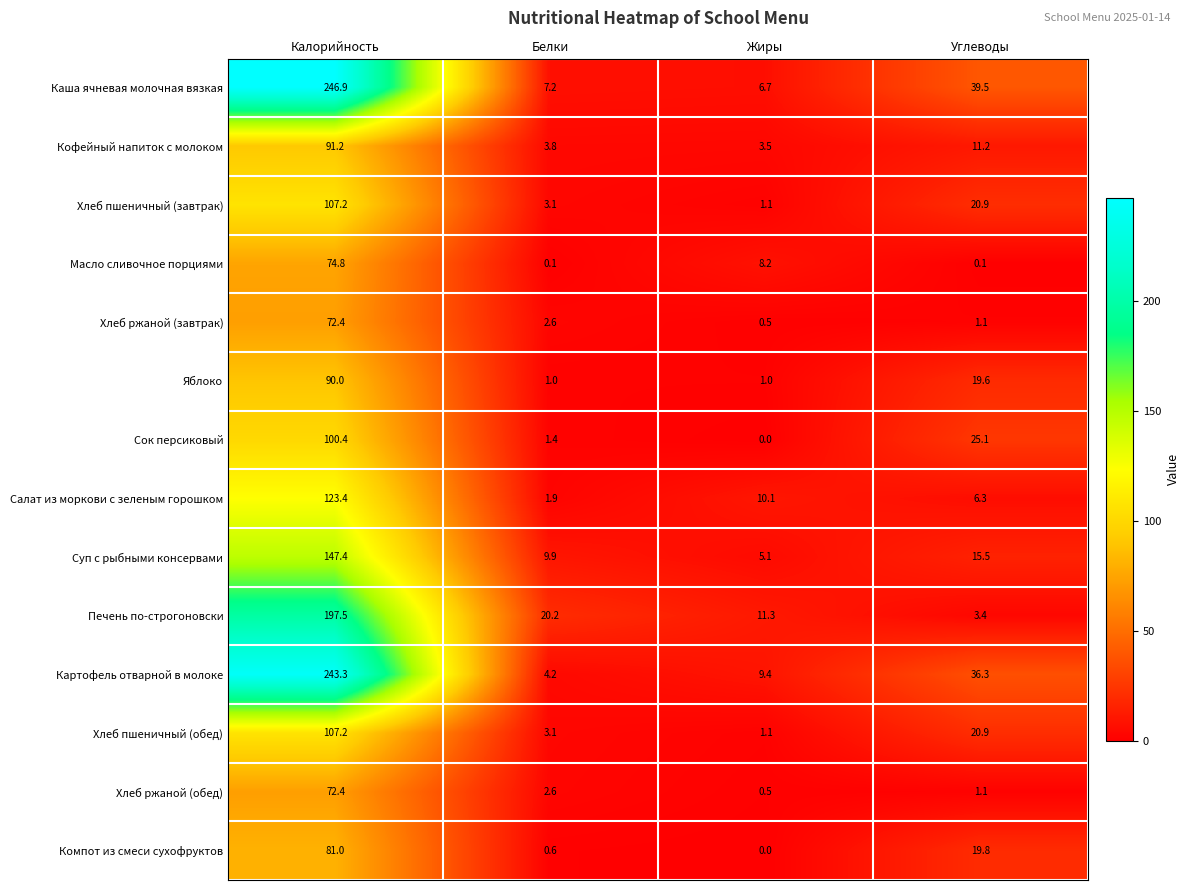

What is the average value of the Суп с рыбными консервами series?

44.5